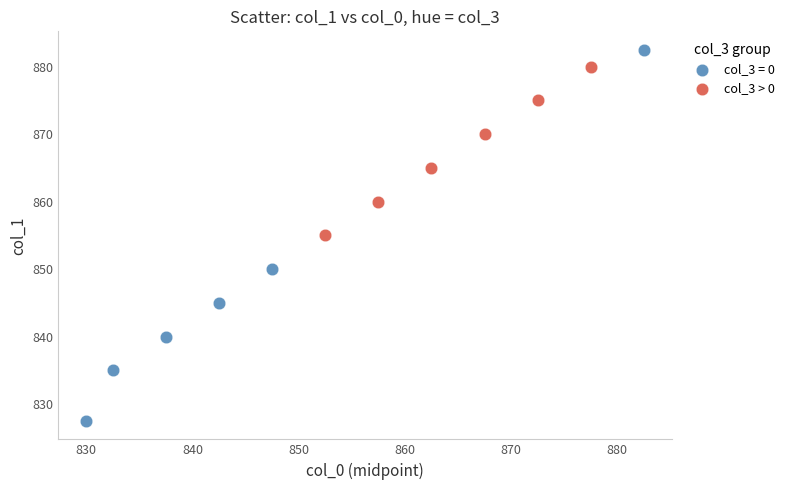

Which series reaches the maximum Y coordinate?

col_3 = 0